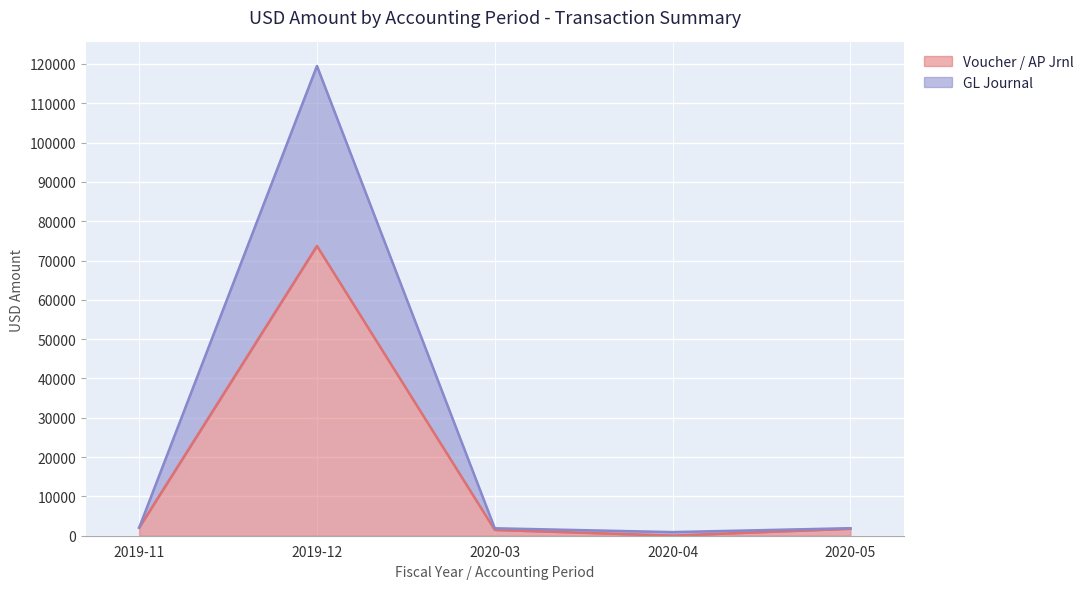

True or false: Voucher / AP Jrnl and GL Journal cross at least once.

False